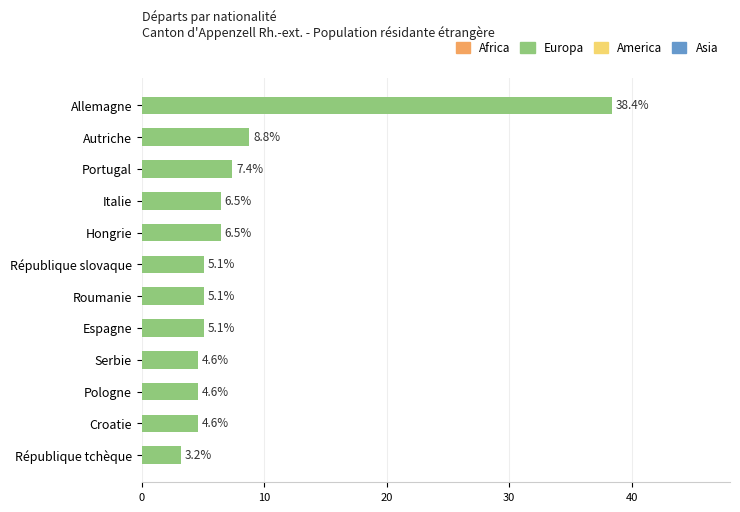

Is it true that the value at Roumanie is 2.8?

False